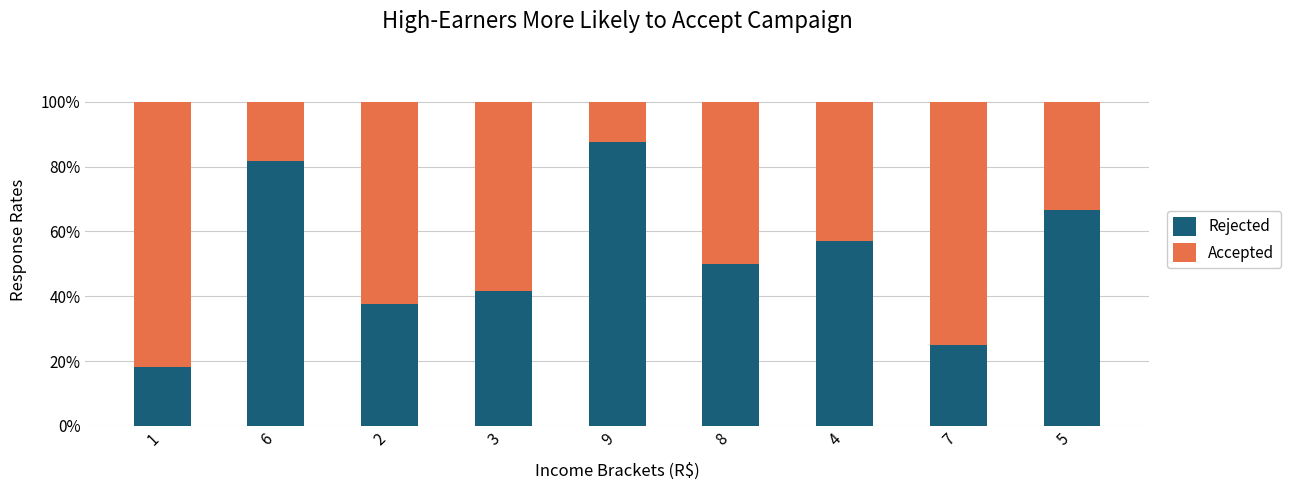

Reading right to left, what are the values for Rejected?

5=66.7	7=25.0	4=57.1	8=50.0	9=87.5	3=41.7	2=37.5	6=81.8	1=18.2